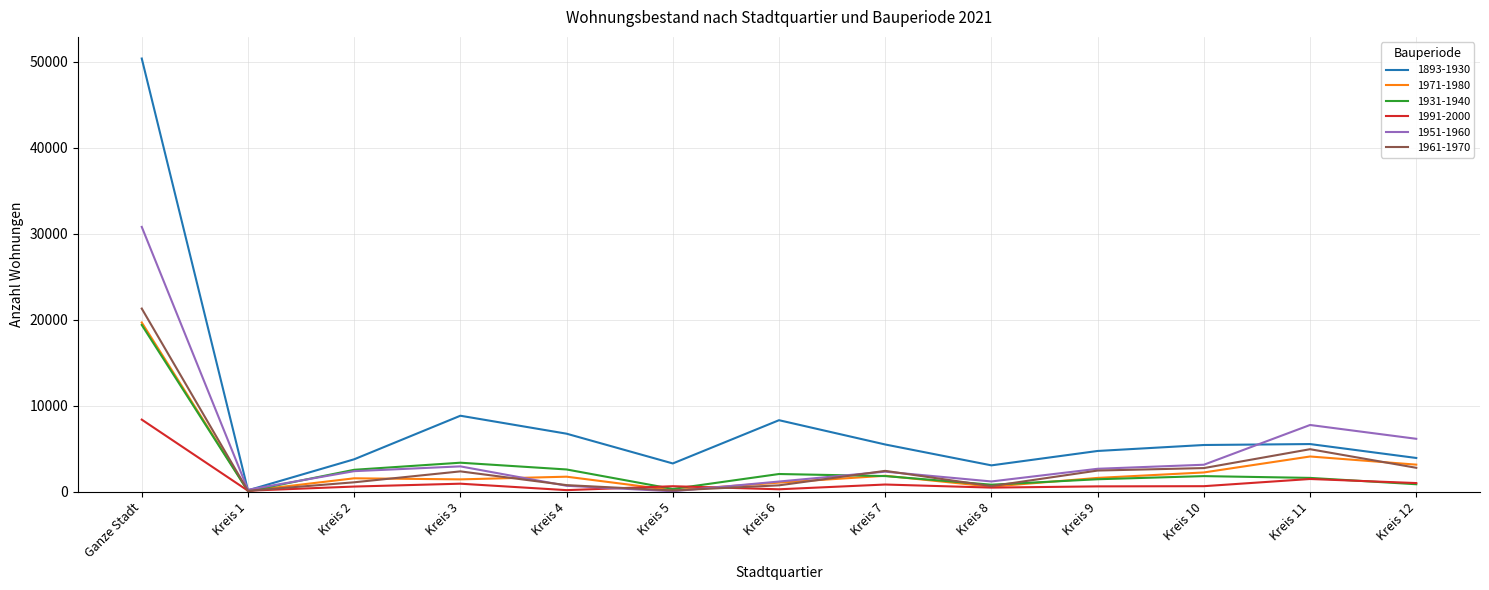

At which label does 1893-1930 reach its minimum?

Kreis 1